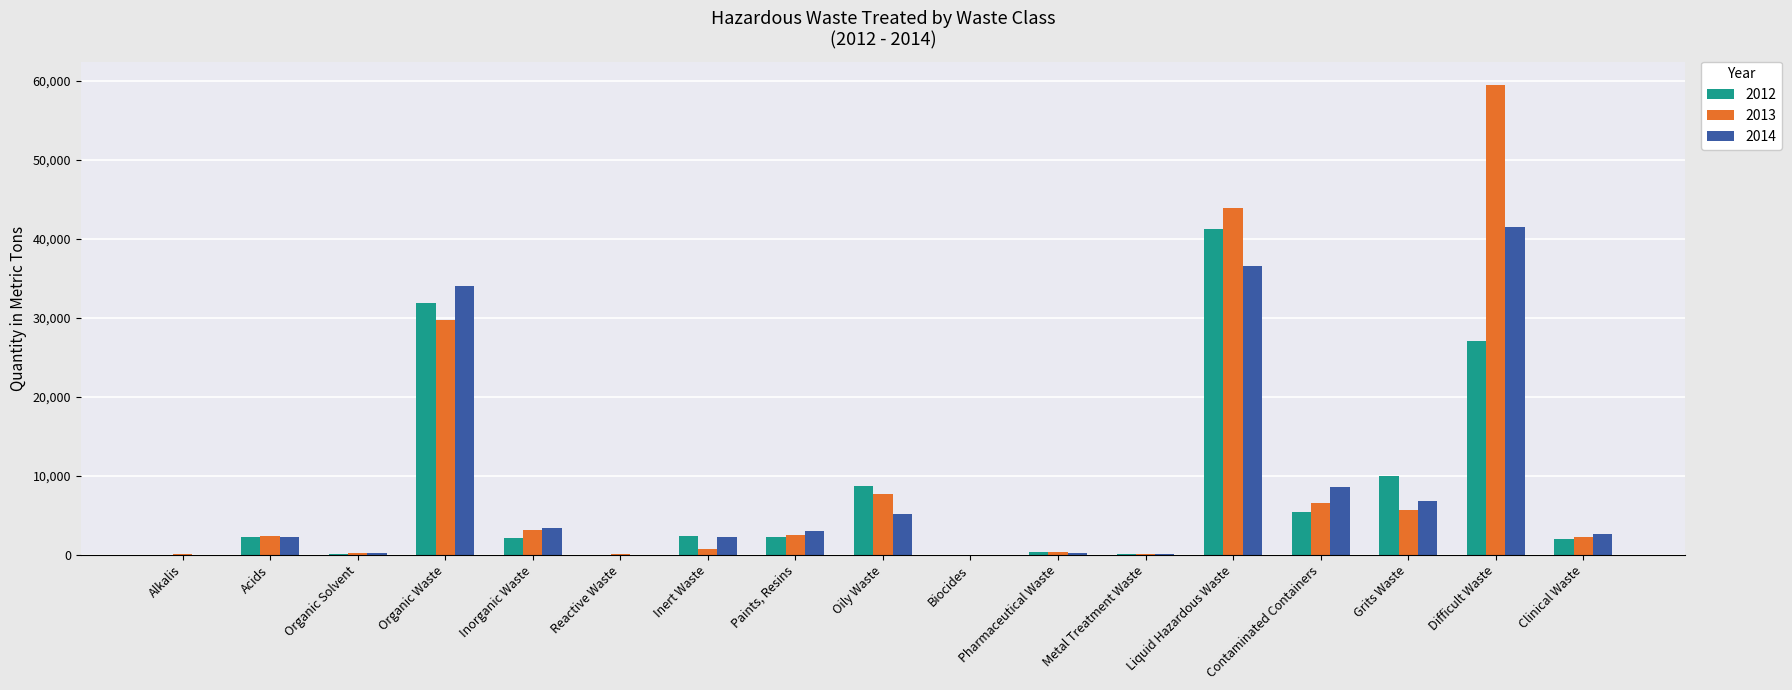

Which category has the highest value across all series?

Difficult Waste